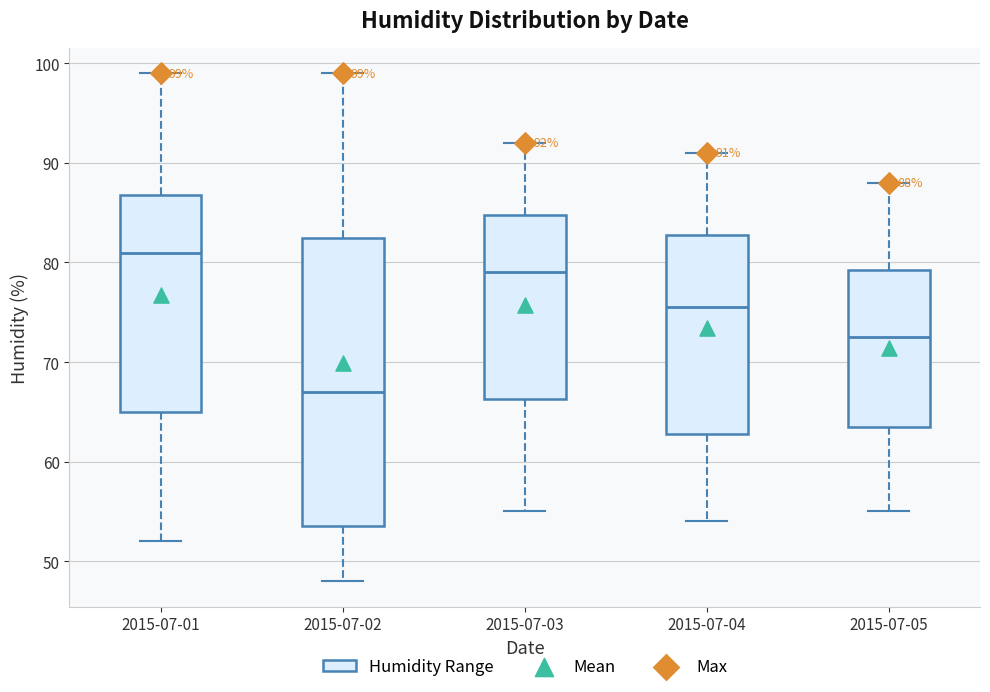

Which box has the highest median line?

2015-07-01